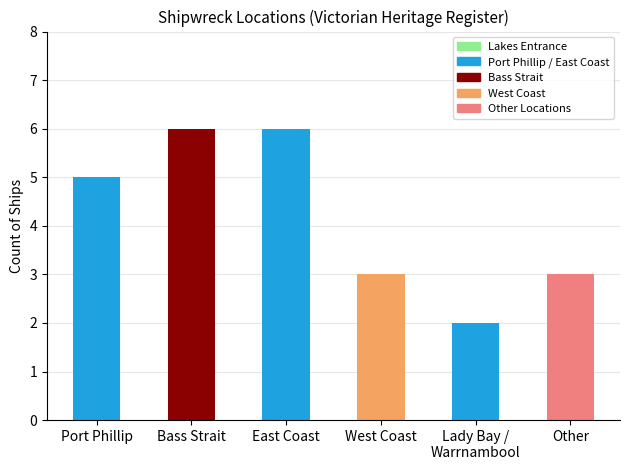

At which category does the chart reach its peak across all series?

Bass Strait